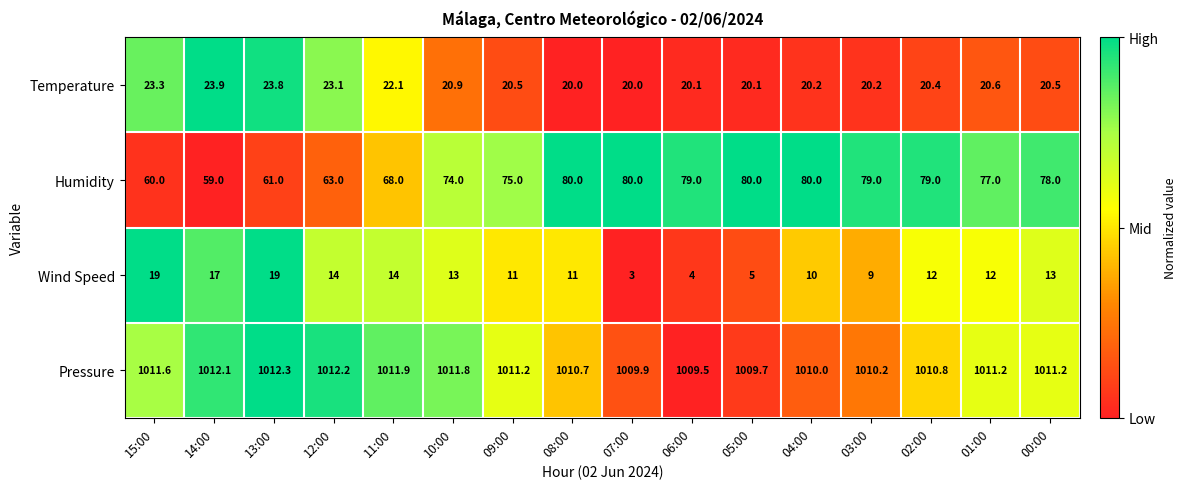

Is it true that Humidity equals 103.8 at 01:00?

False